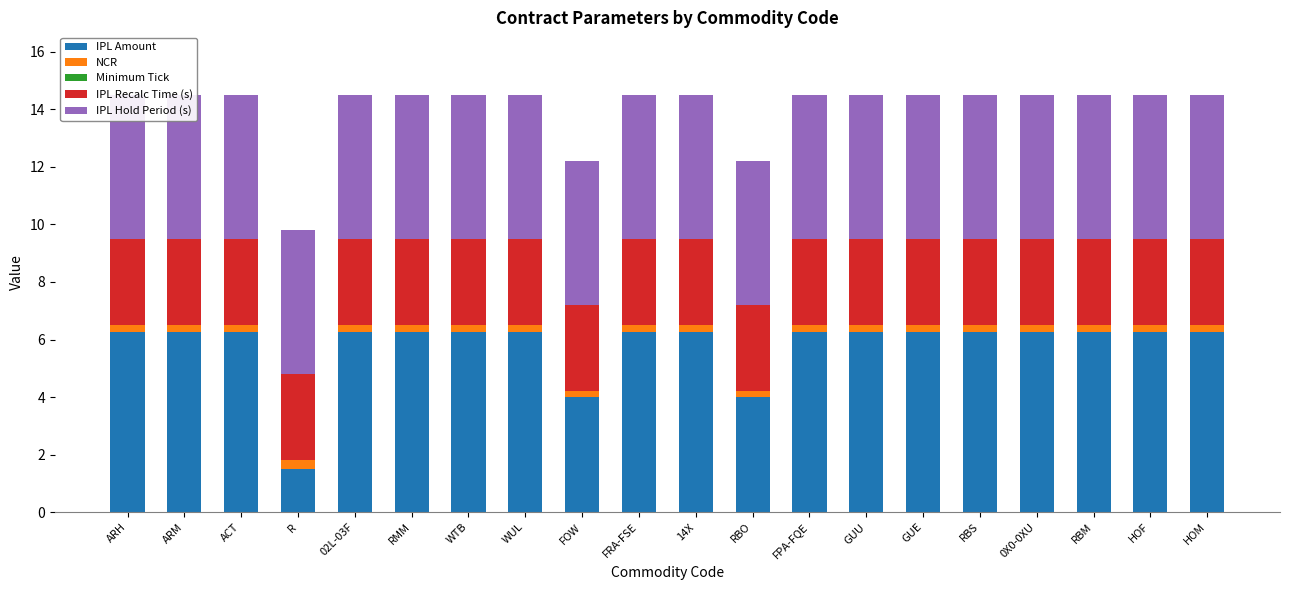

How many values in the IPL Amount series are below 6?

3